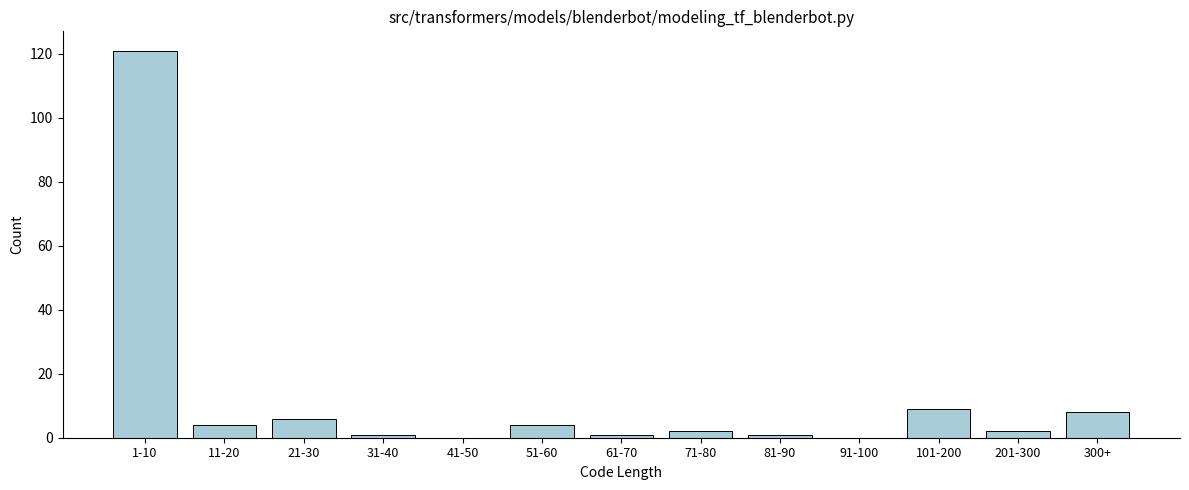

Reading left to right, what are all the values shown in this chart?

1-10=121	11-20=4	21-30=6	31-40=1	41-50=0	51-60=4	61-70=1	71-80=2	81-90=1	91-100=0	101-200=9	201-300=2	300+=8